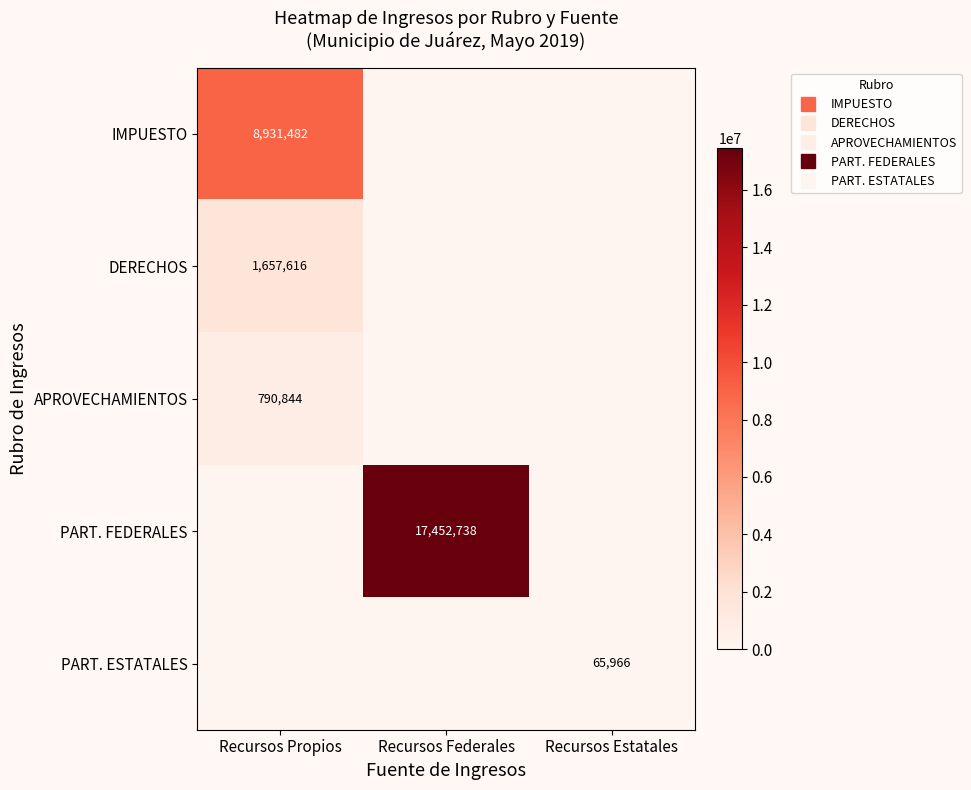

How many distinct data groups are displayed?

5